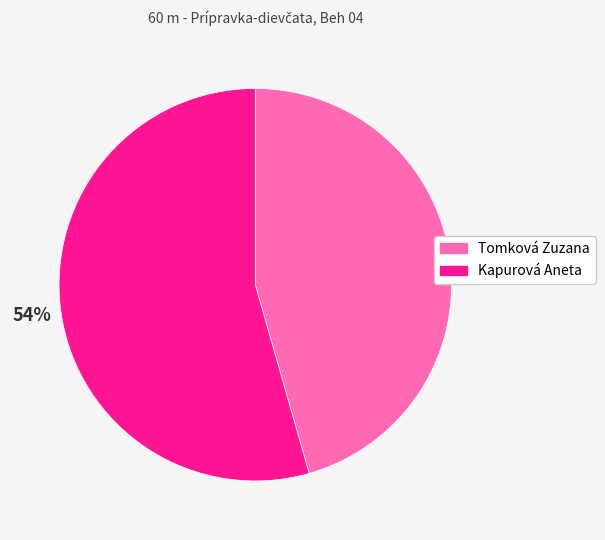

To the nearest percent, what is the average slice percentage?

50%